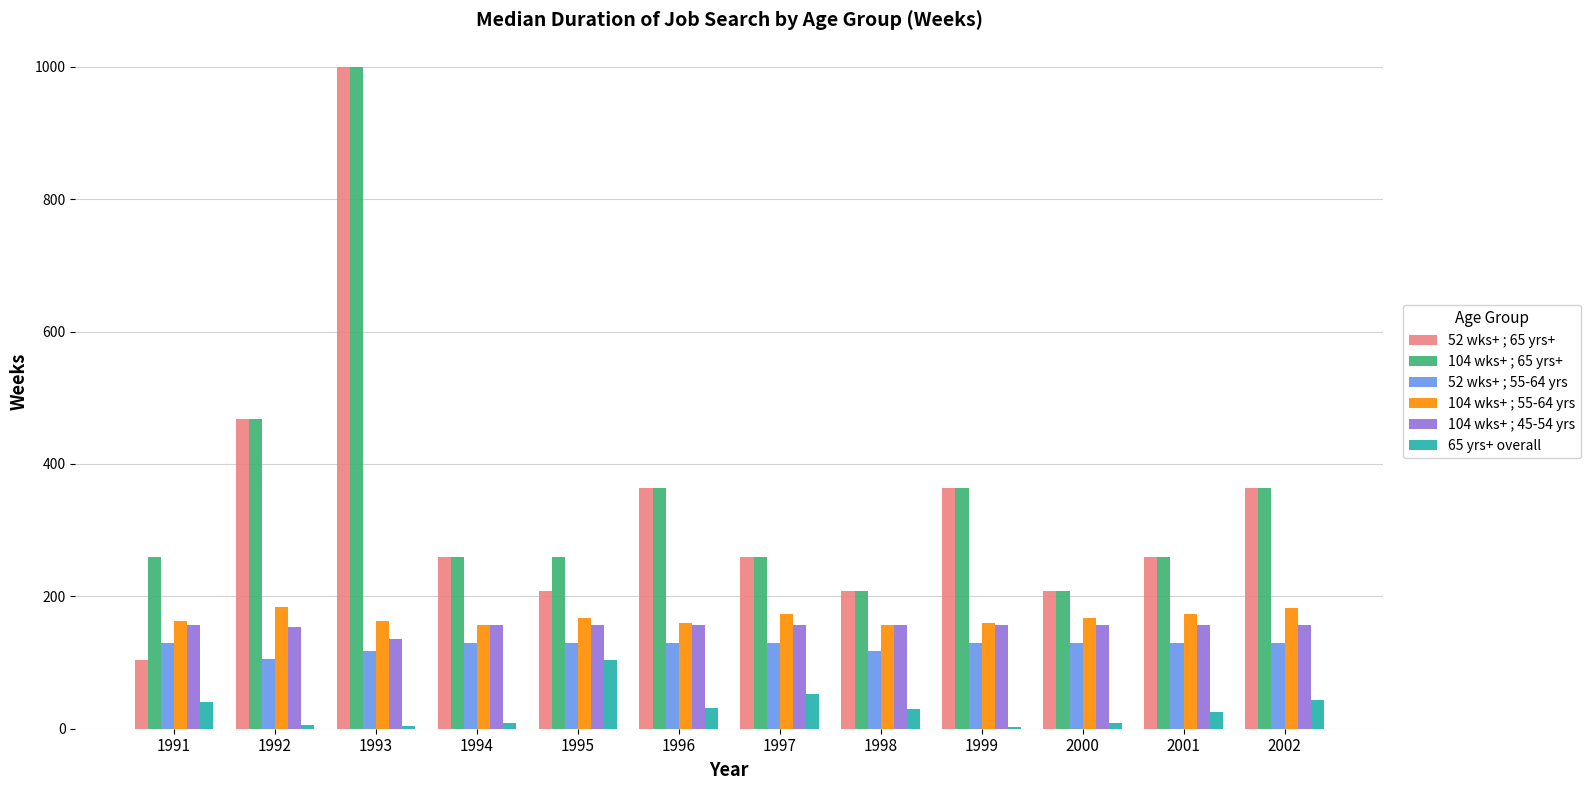

The value of 104 wks+ ; 65 yrs+ at 1995 is 386. True or false?

False